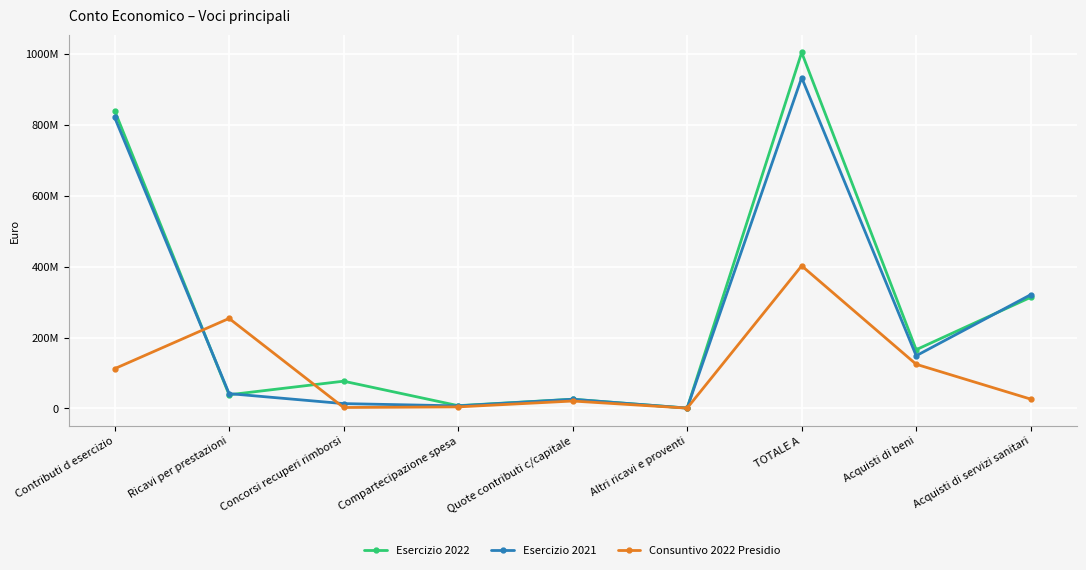

Does the chart display data point markers on the line(s)?

Yes